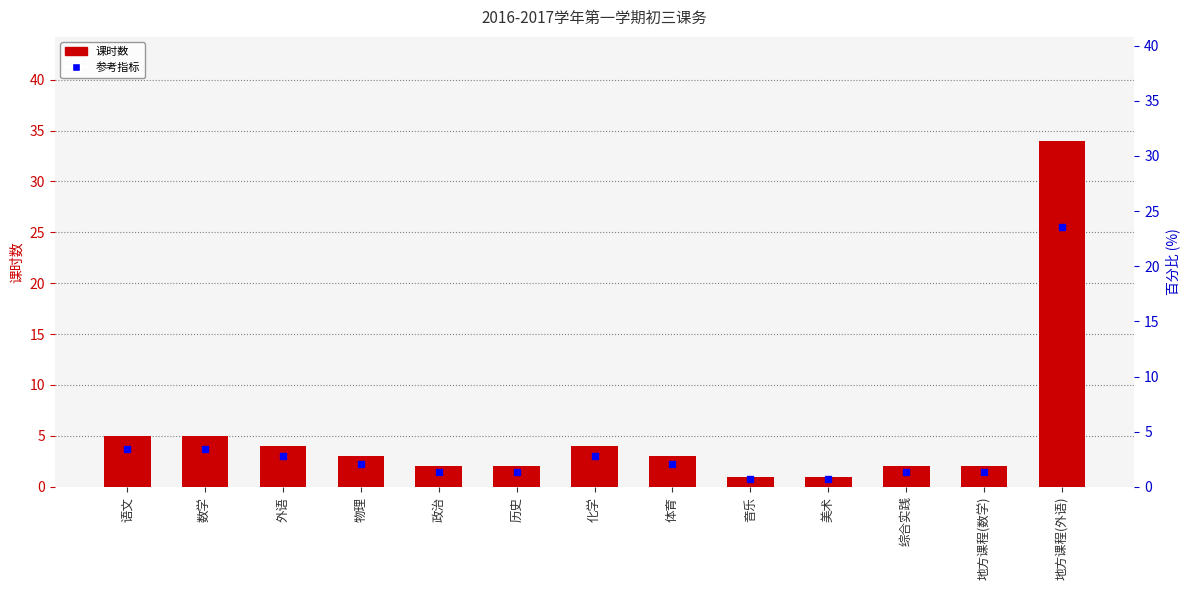

How many values are below 3?

6